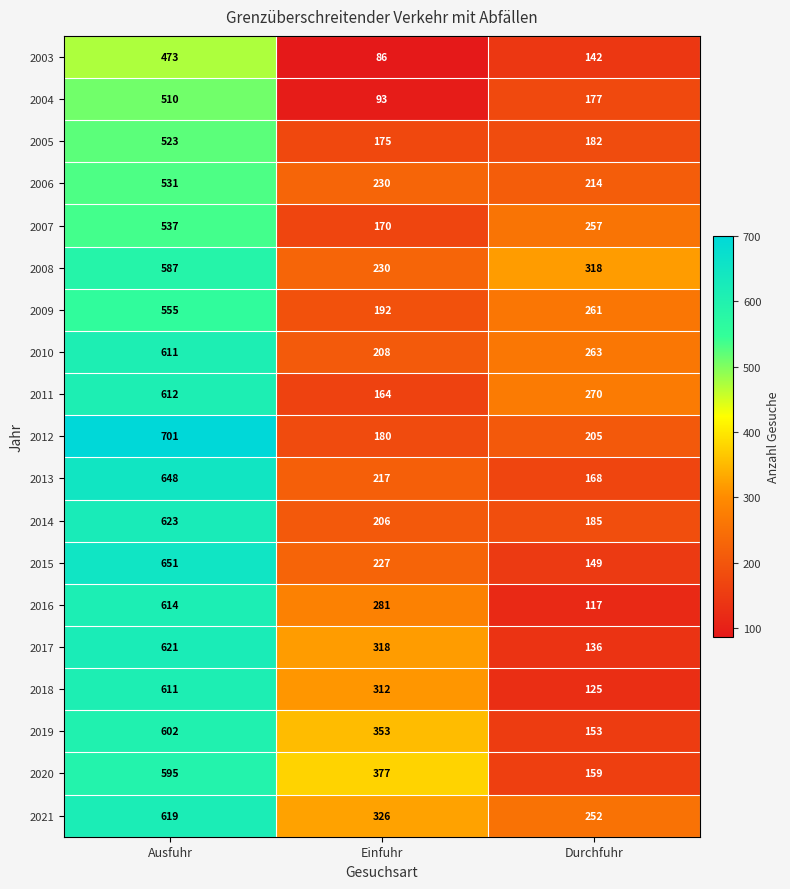

Is the value of 2020 at Einfuhr greater than the value of 2012 at Einfuhr?

Yes